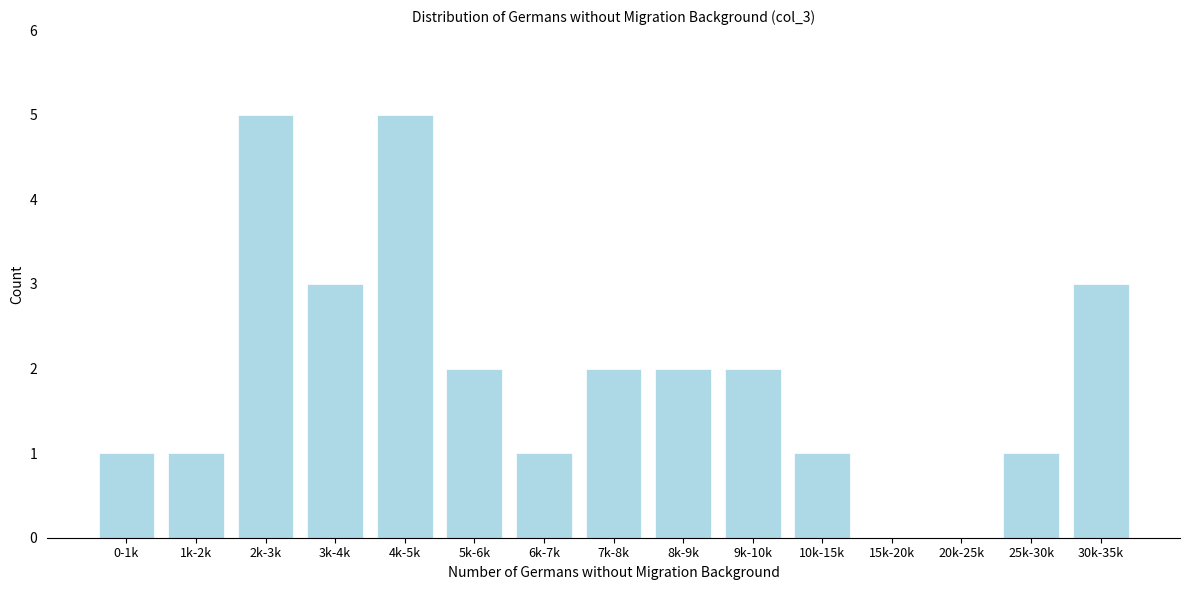

Reading right to left, what are all the values shown in this chart?

30k-35k=3	25k-30k=1	20k-25k=0	15k-20k=0	10k-15k=1	9k-10k=2	8k-9k=2	7k-8k=2	6k-7k=1	5k-6k=2	4k-5k=5	3k-4k=3	2k-3k=5	1k-2k=1	0-1k=1